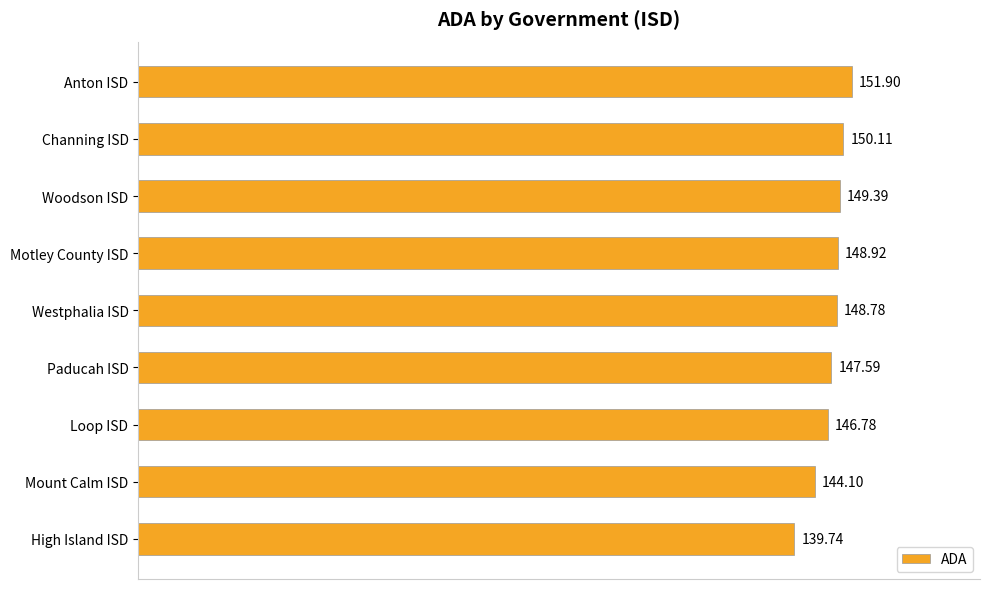

How many bars are there in total?

9